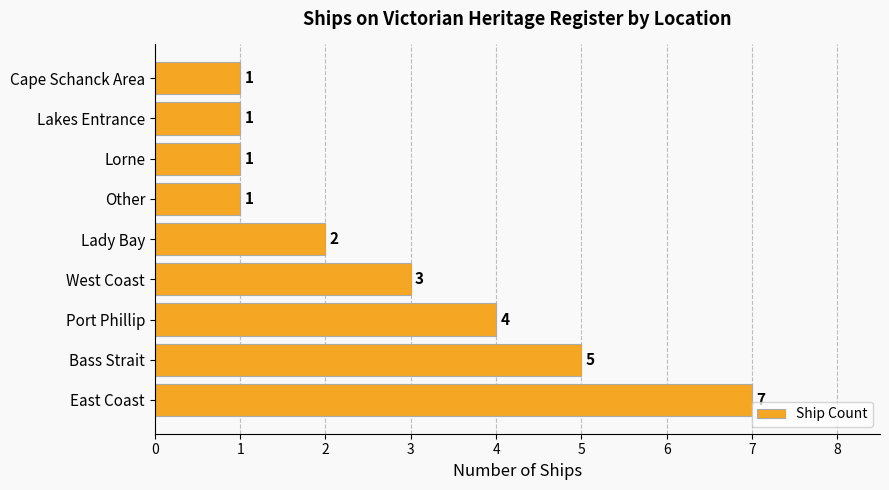

What is the ratio of the value at Lady Bay to the value at Cape Schanck Area?

2.0